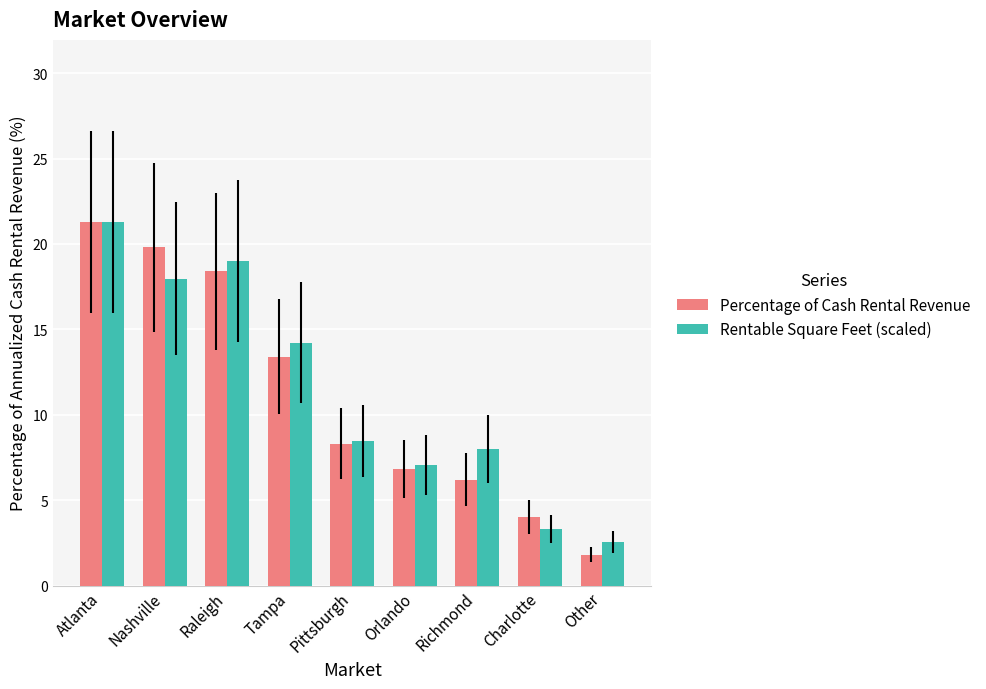

Count the number of categories in the chart.

9